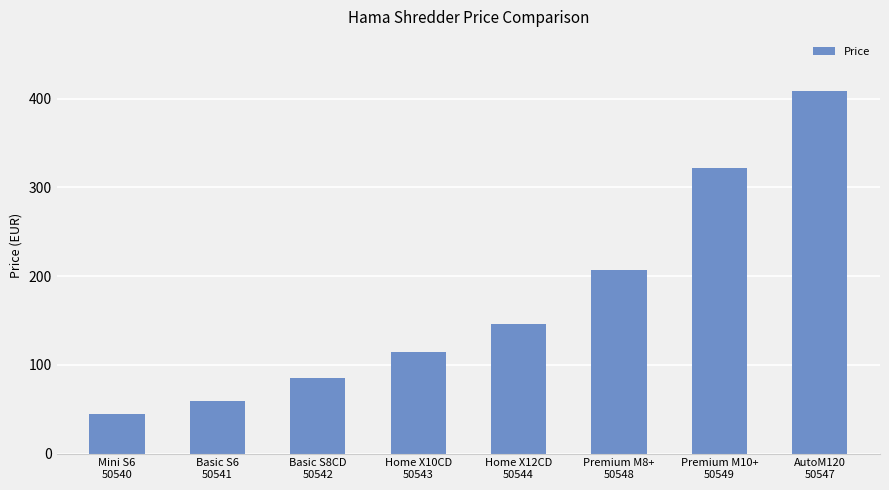

What is the smallest value displayed?

44.3